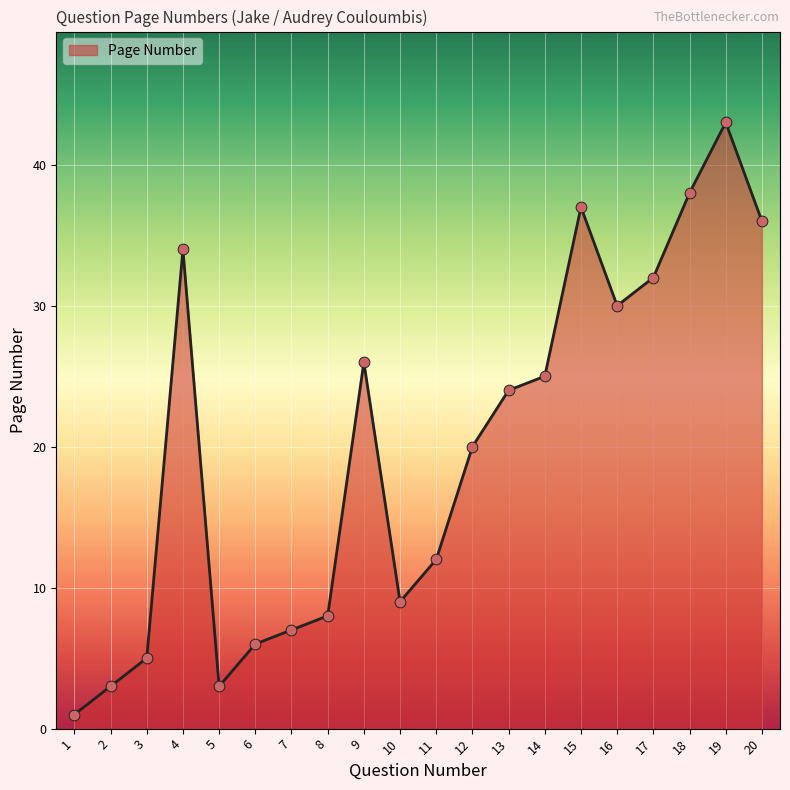

Which has a higher value, 15 or 1?

15